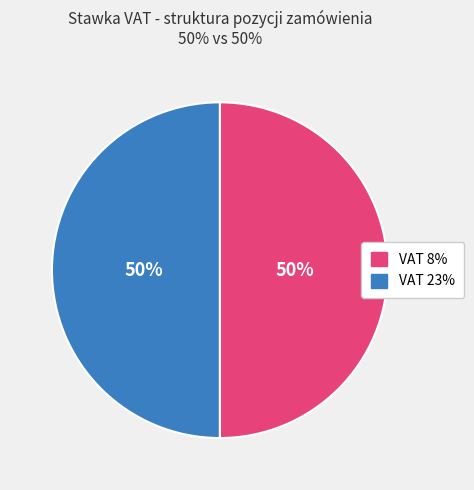

To the nearest percent, what is the average slice percentage?

50%